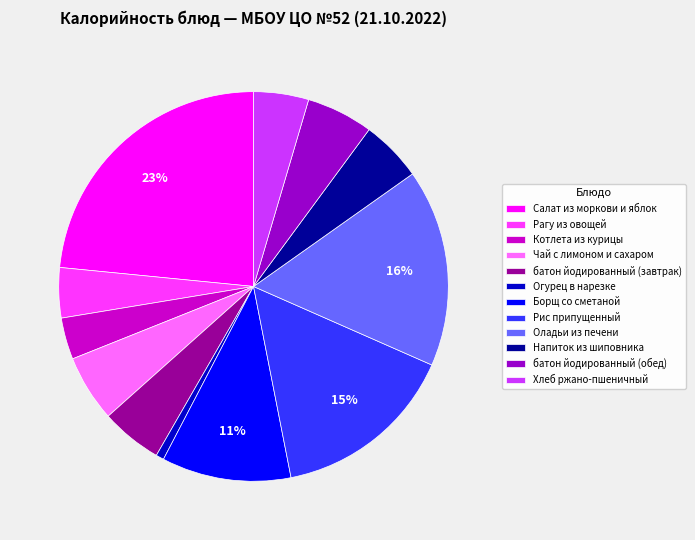

To the nearest percent, what is the combined percentage of батон йодированный (обед) and Напиток из шиповника?

11%